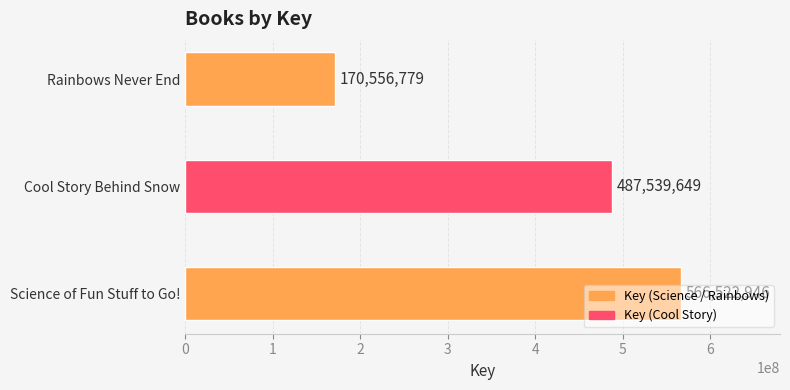

What is the difference between the values at Cool Story Behind Snow and Rainbows Never End?

316982870